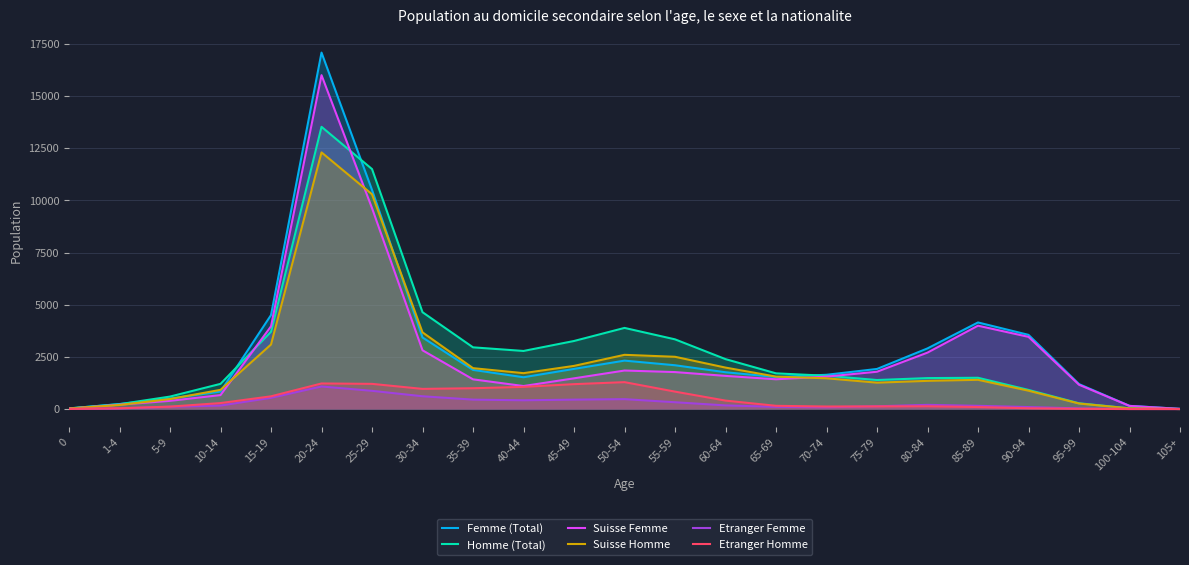

True or false: Etranger Homme and Suisse Homme intersect in this chart.

False